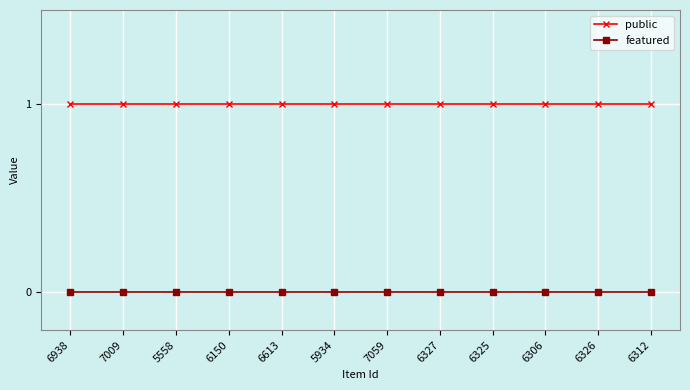

Does the chart have visible grid lines?

Yes